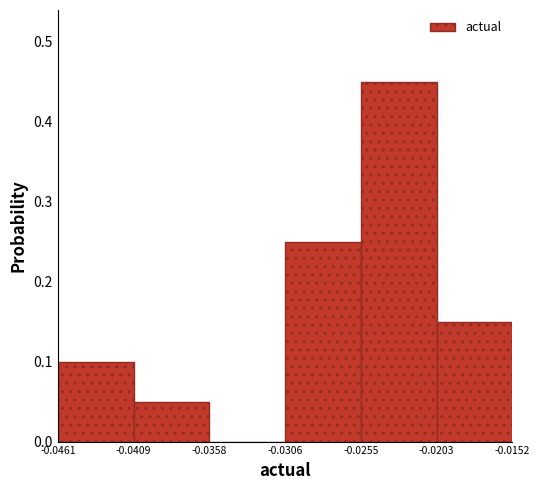

How tall is the bar that spans -0.0203 to -0.0152 on the x-axis? The values are not printed on the chart, so give them approximately, as read against the axis.

0.15